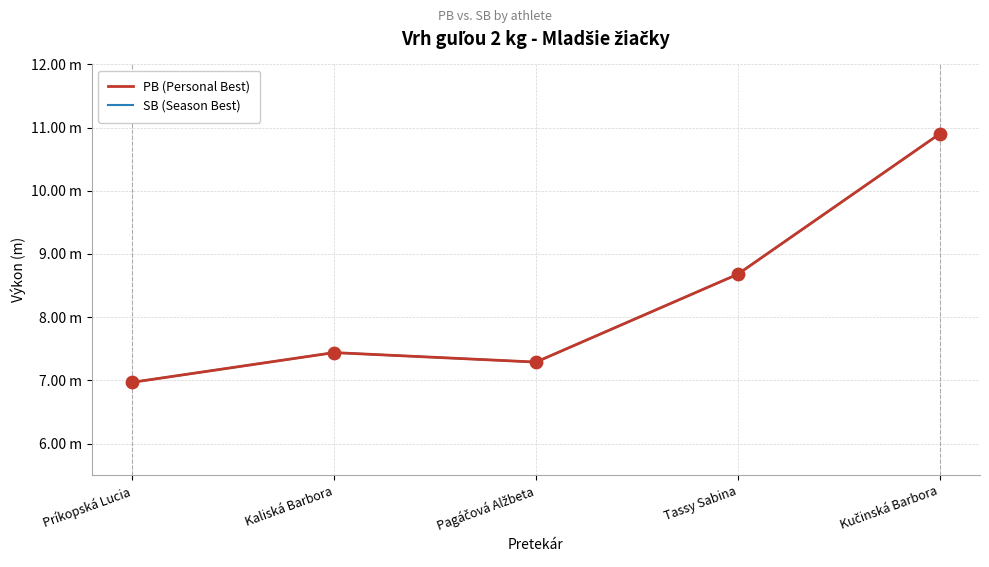

Which series has the largest total across all categories?

PB (Personal Best)